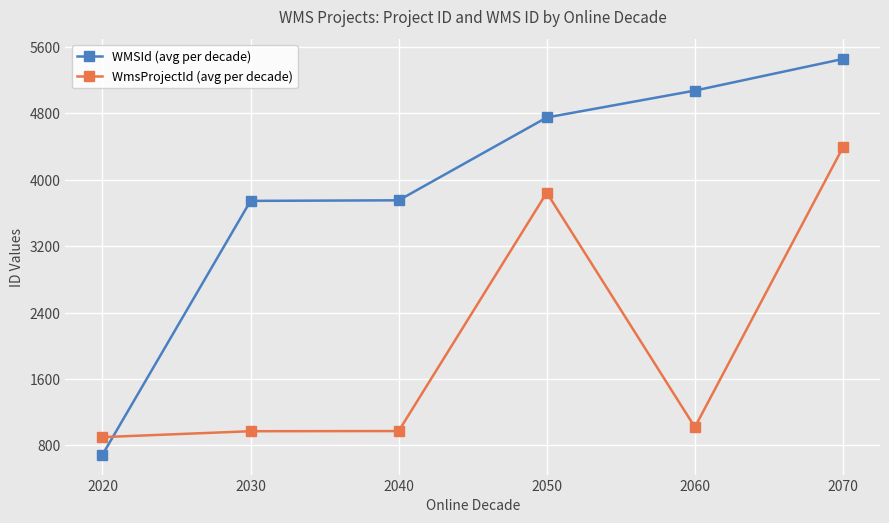

What is the value of the WmsProjectId (avg per decade) point at the 1st from the left?

901